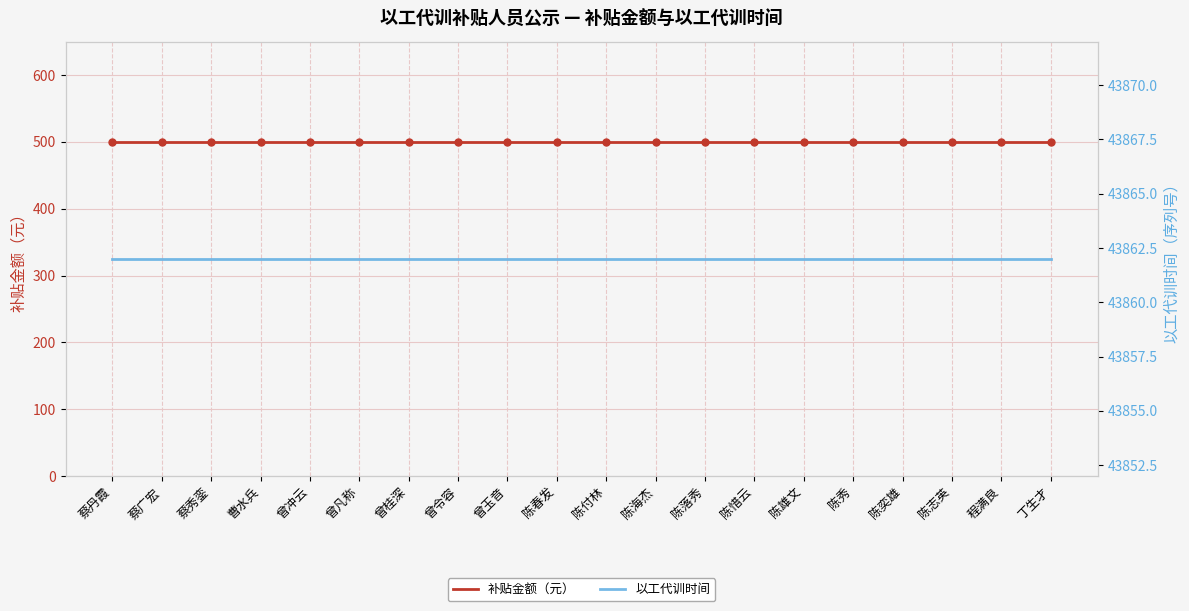

Which series has the largest total across all categories?

以工代训时间